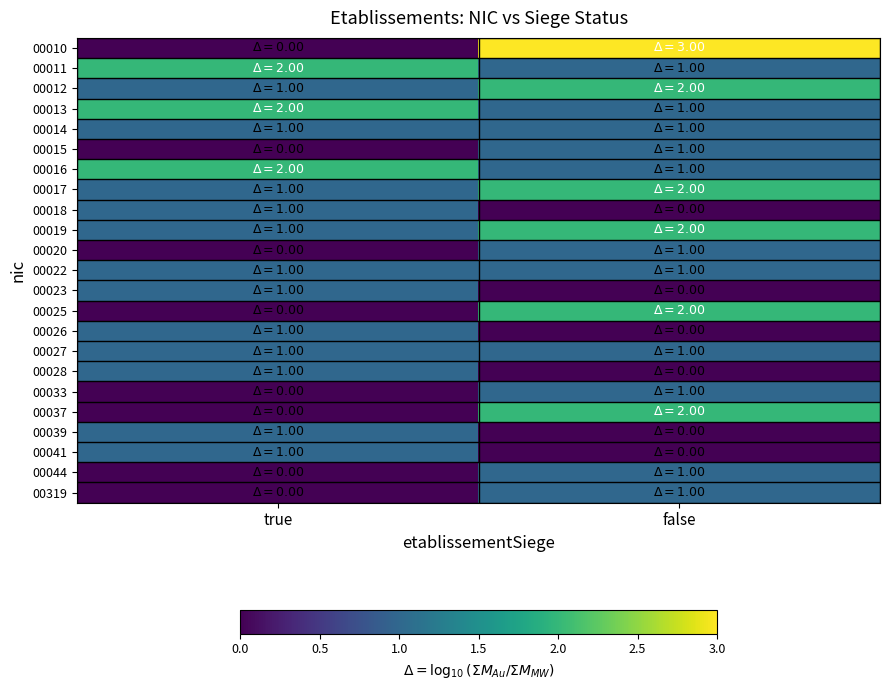

What is the difference between the highest and lowest values at true?

2